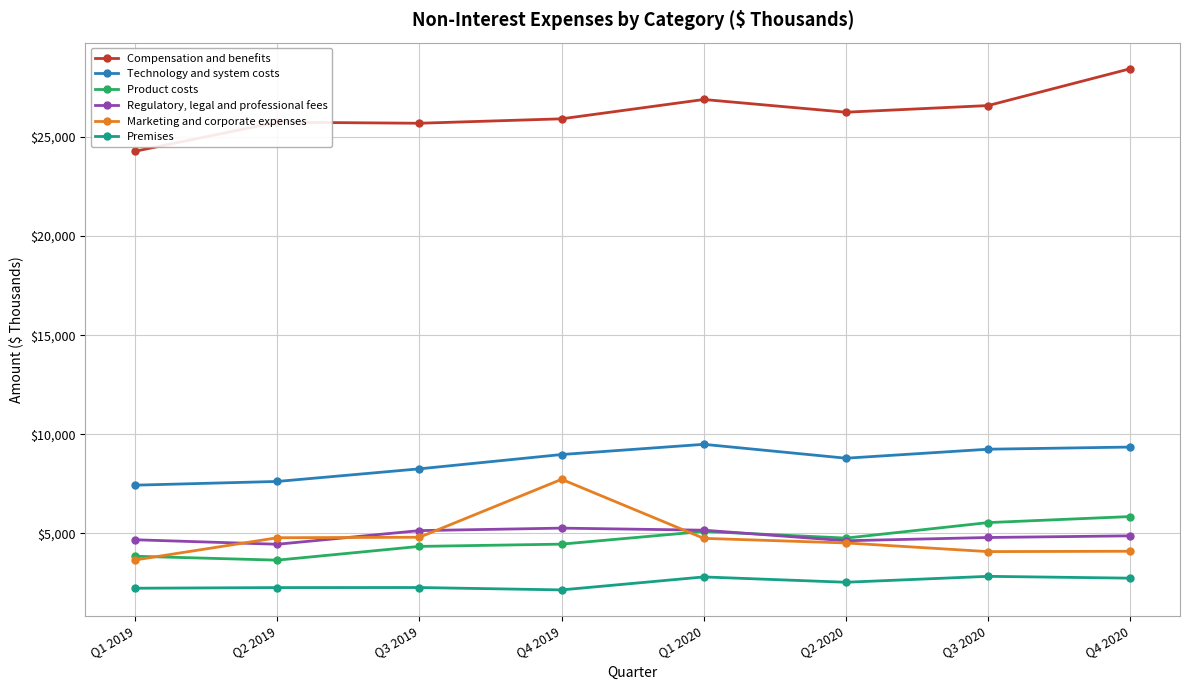

True or false: Regulatory, legal and professional fees has more than 0 interior local peaks.

True